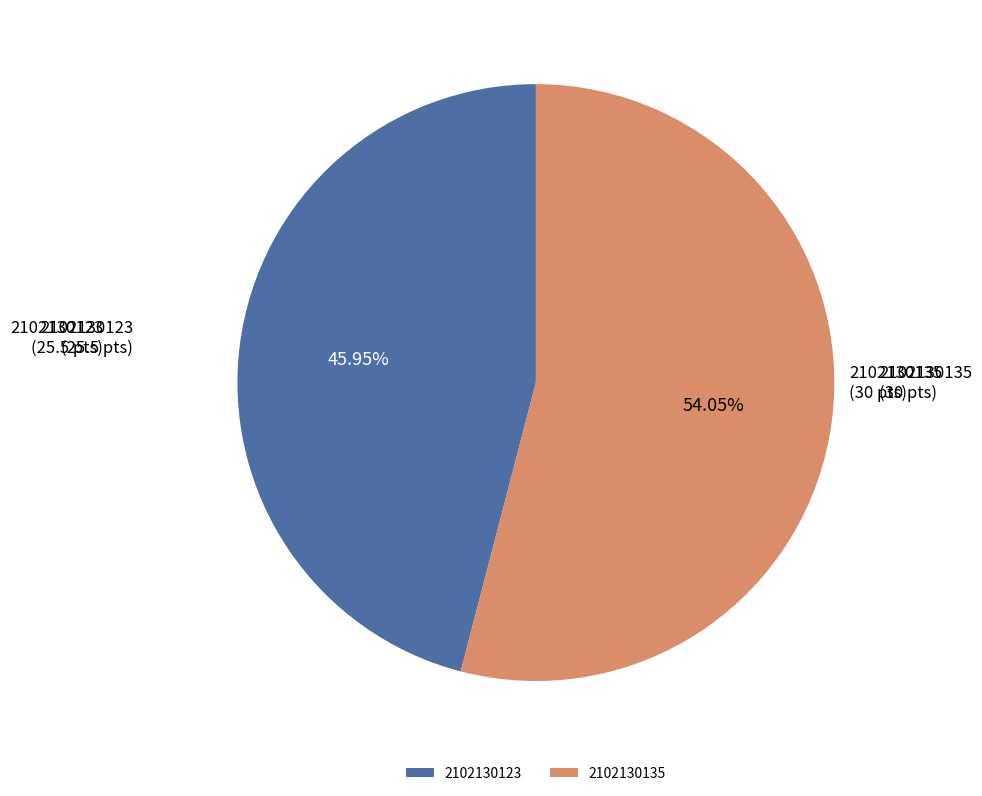

To the nearest percent, what is the combined percentage of 2102130123 and 2102130135?

100%